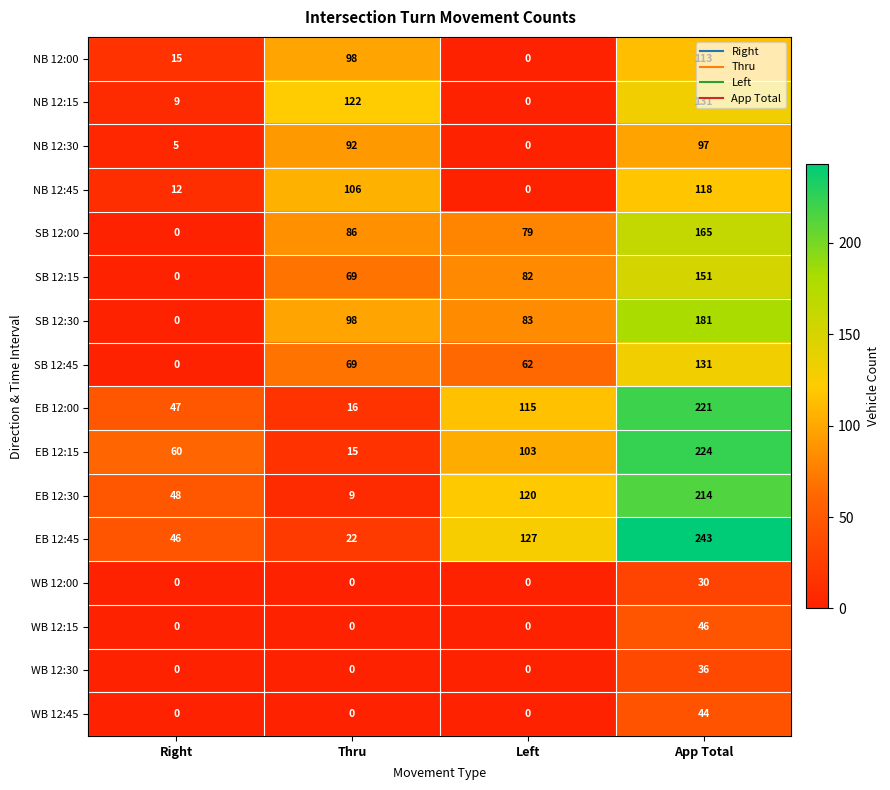

At which category is the sum across all series the highest?

App Total